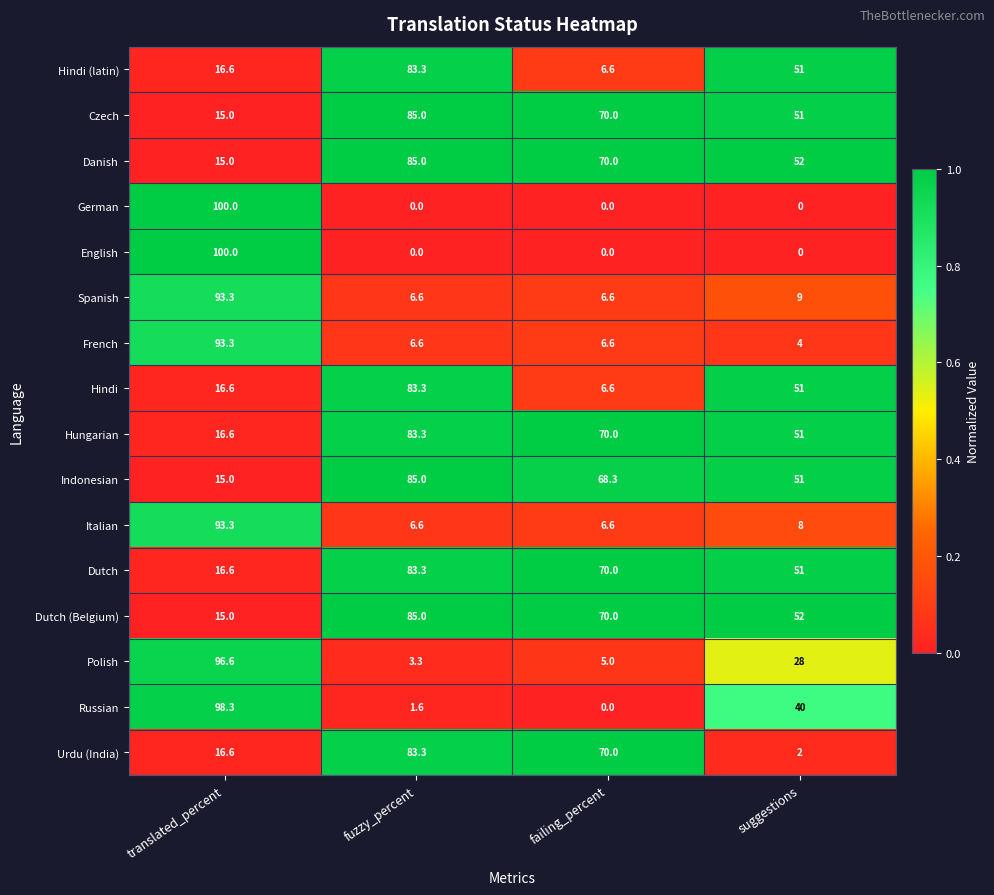

At which label does Czech first exceed 70?

fuzzy_percent